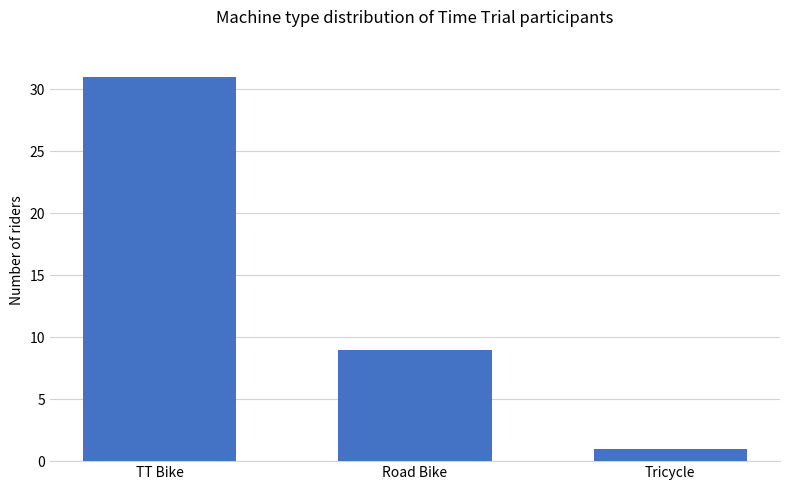

Count the number of categories in the chart.

3